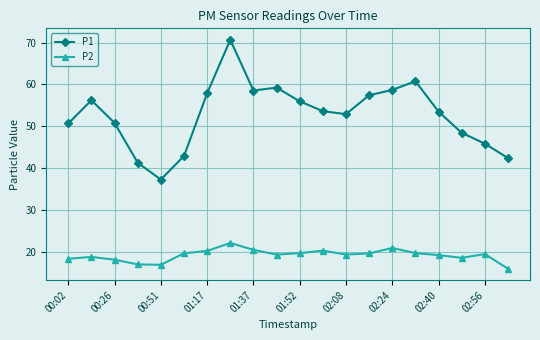

True or false: P2 and P1 intersect in this chart.

False